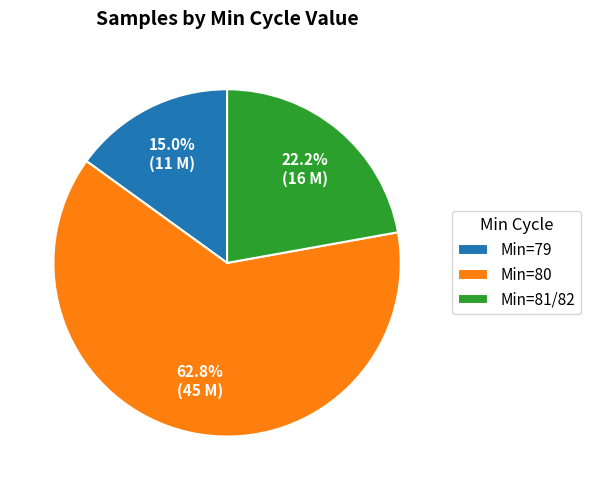

Which has a higher value, Min=80 or Min=79?

Min=80